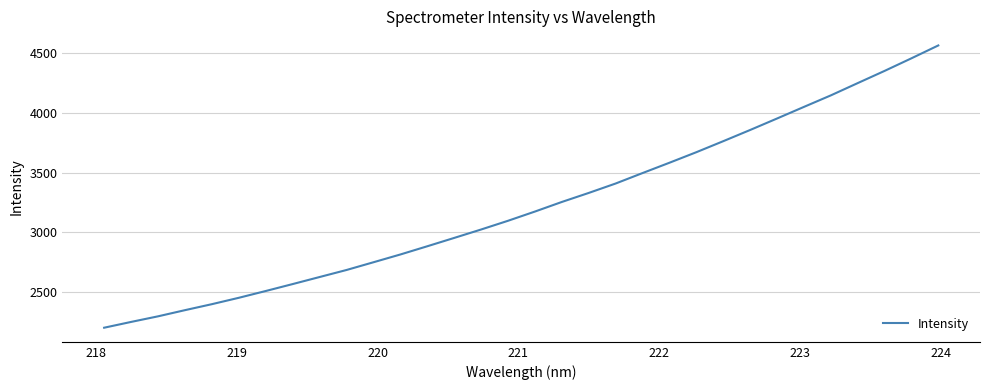

What is the greatest value displayed?

4560.9